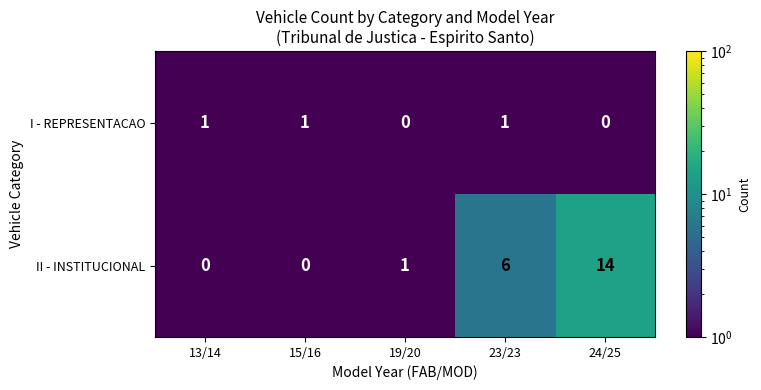

The I - REPRESENTACAO series shows 0 at 24/25. True or false?

True